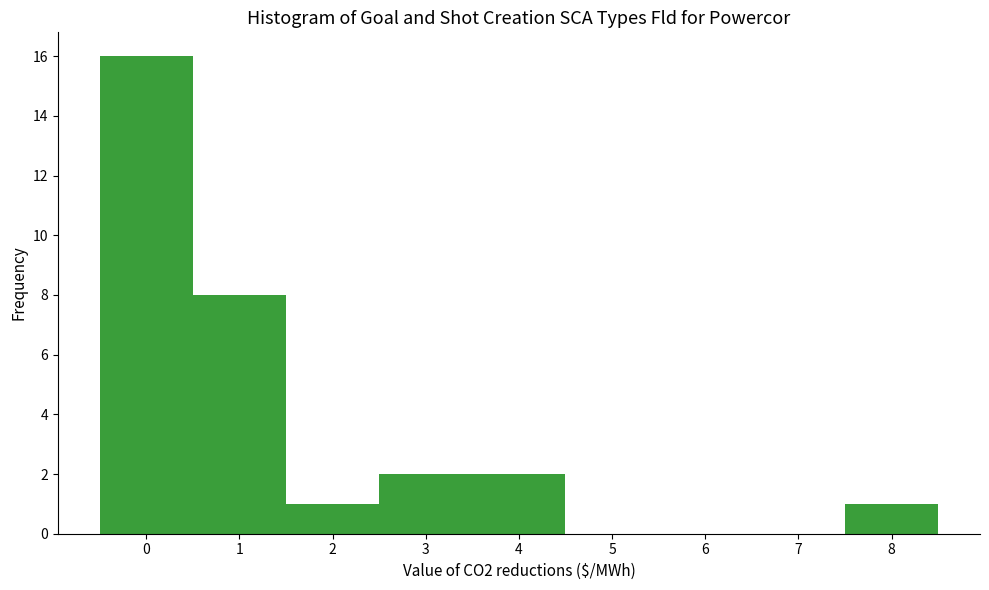

How tall is the bar that spans 0.5 to 1.5 on the x-axis? The values are not printed on the chart, so give them approximately, as read against the axis.

8